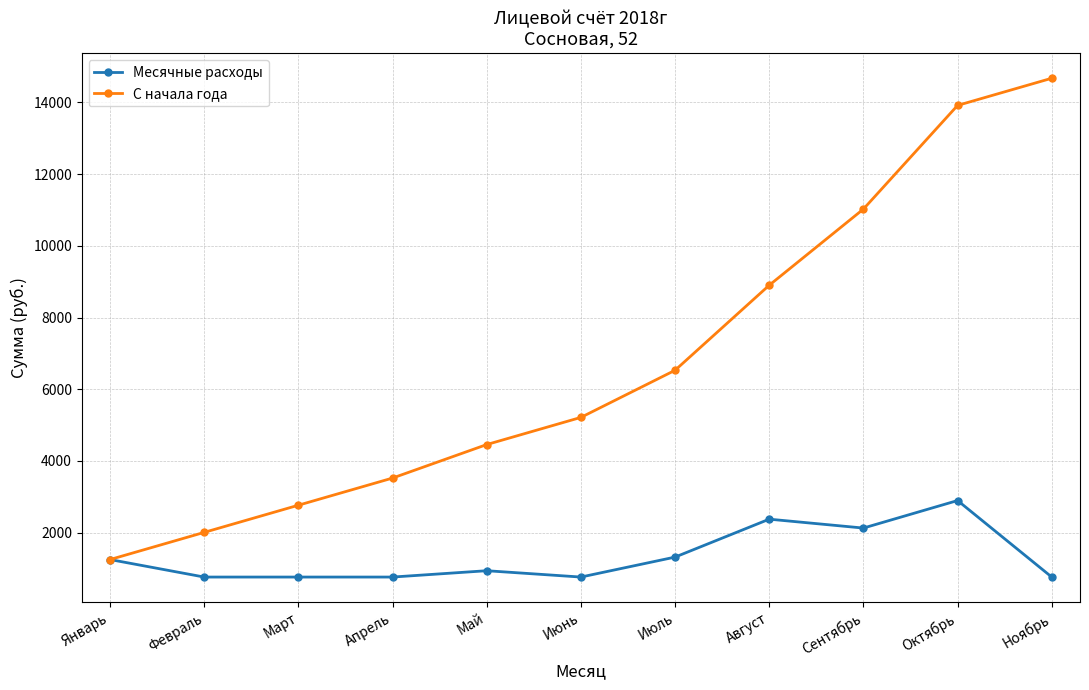

List the series in order of their peak value, highest first.

С начала года, Месячные расходы